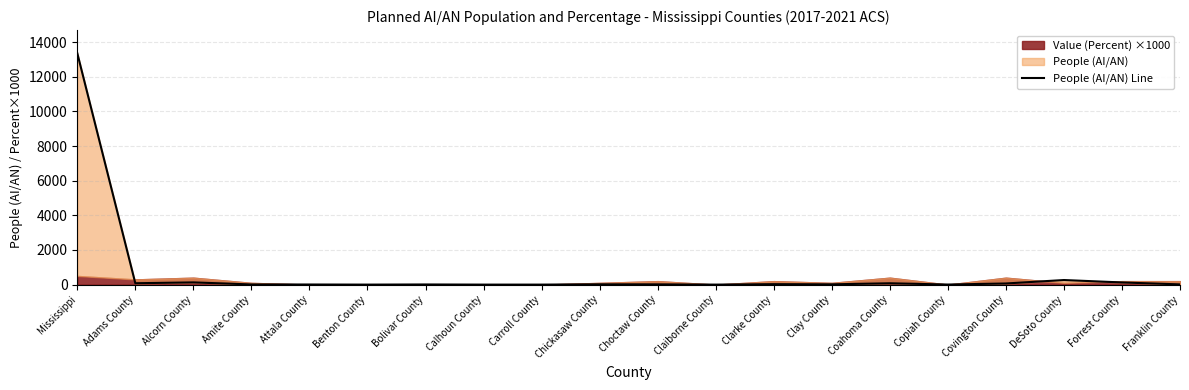

How many interior local peaks (higher than both neighbors) does the data have?

6